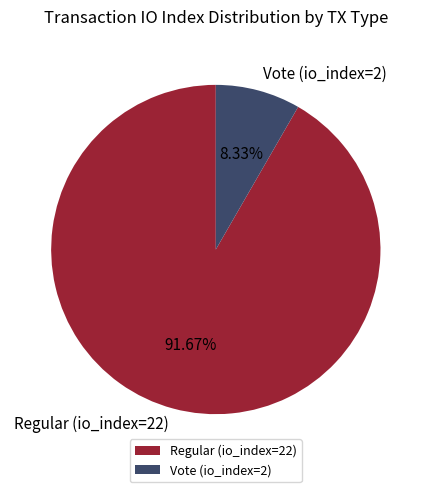

Which category has the smallest portion of the pie?

Vote (io_index=2)